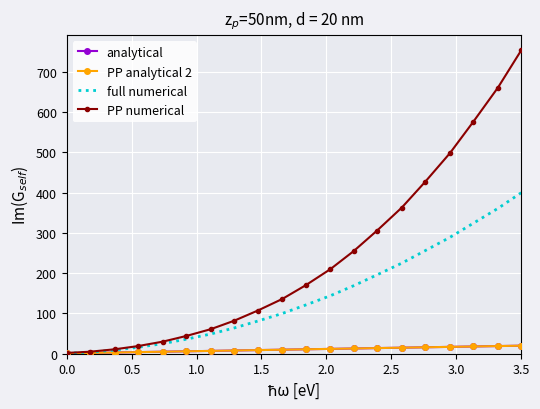

Count the number of data series in this chart.

4